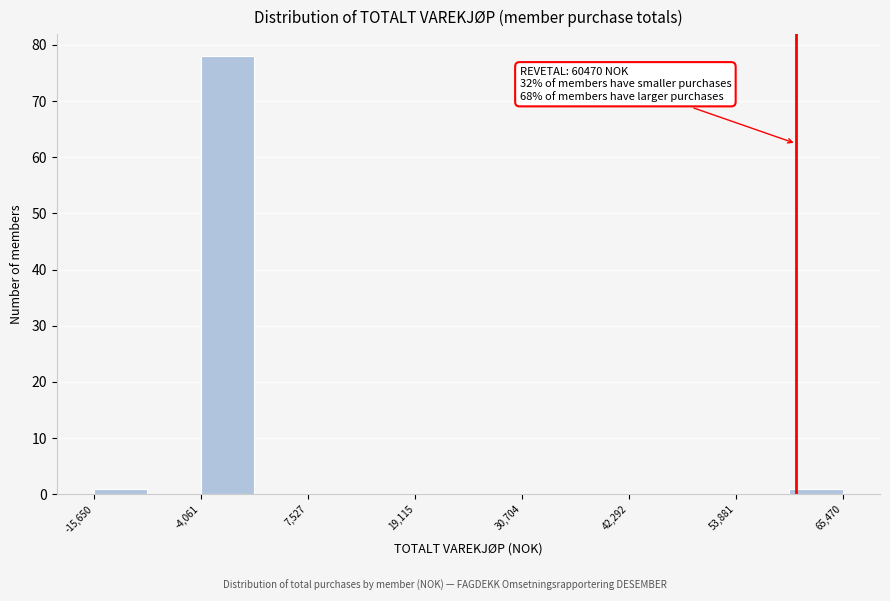

Read against the x-axis, roughly where is the centre of the tallest bar?

-2000